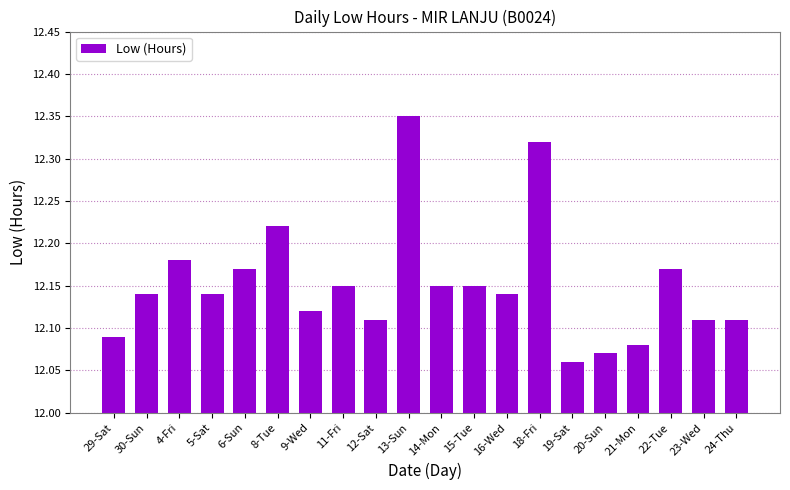

True or false: the data shows 19.9 at 18-Fri.

False